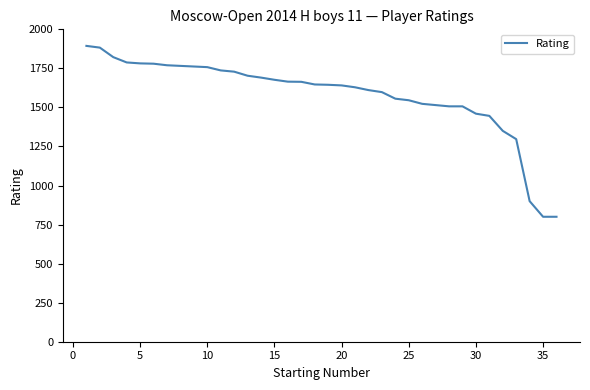

How many lines are shown in the chart?

1